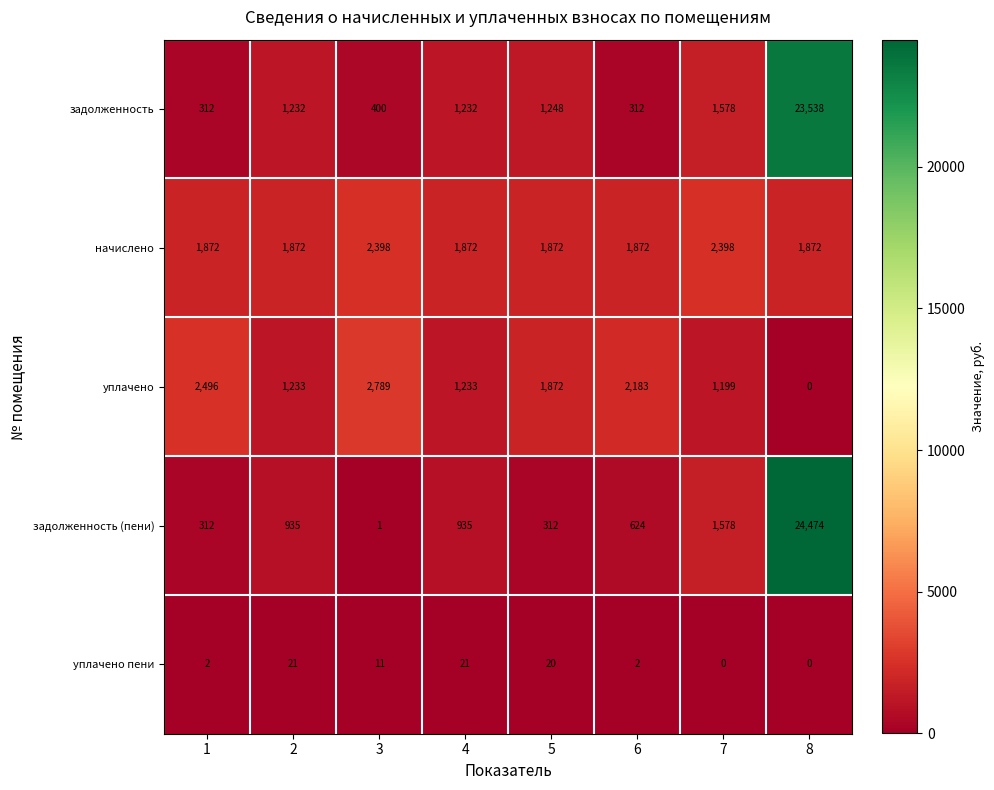

Which series has the widest spread of values?

задолженность (пени)